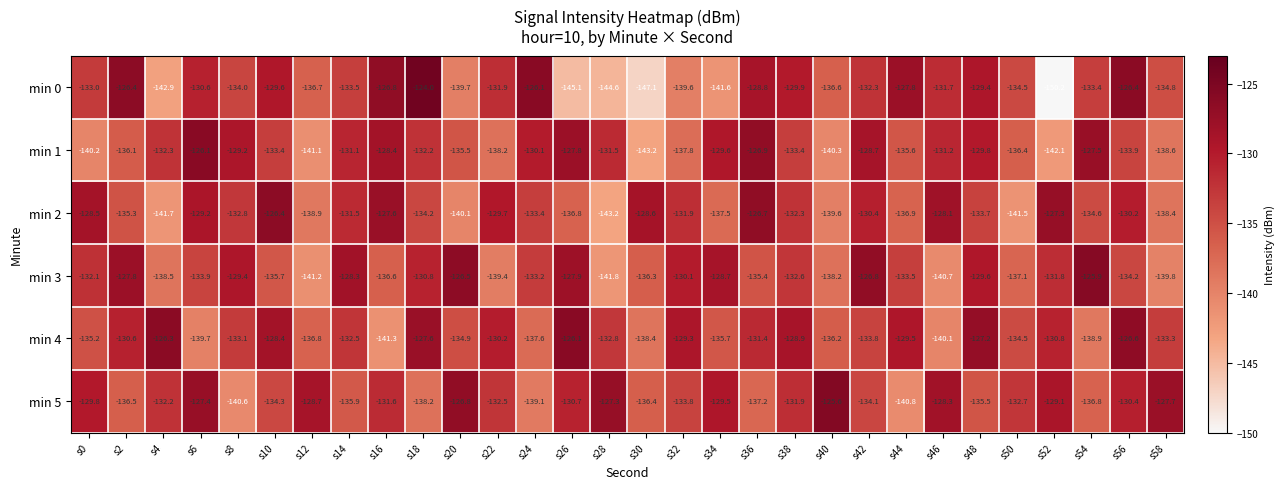

Which series changed the most between s16 and s32?

min 0